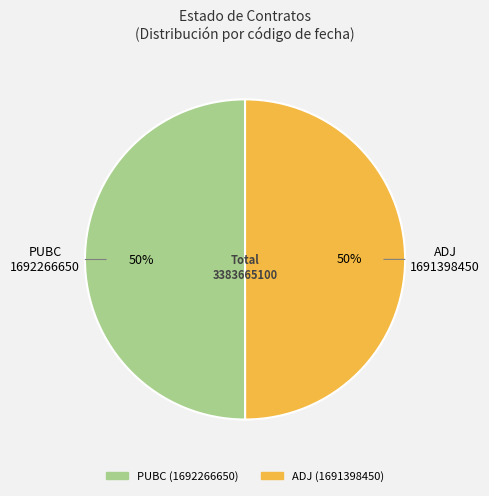

To the nearest percent, what is the combined percentage of ADJ and PUBC?

100%